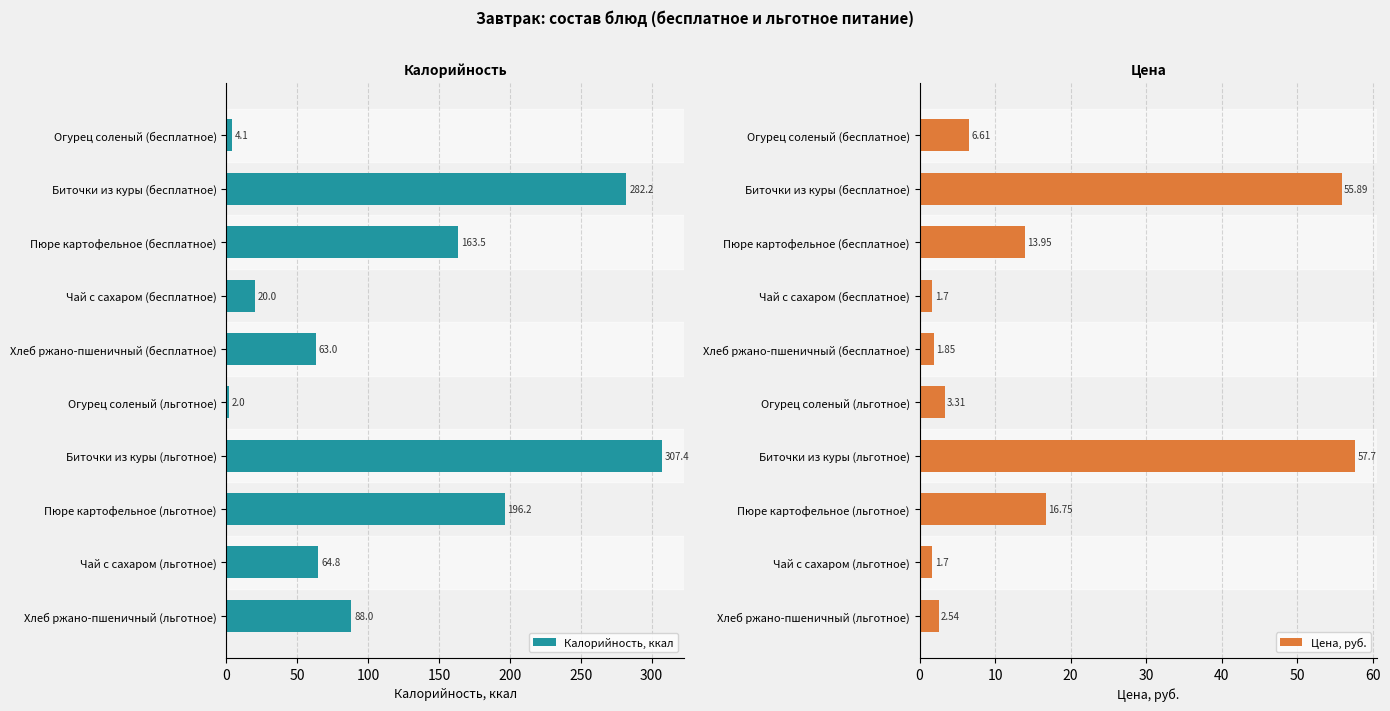

Which category has the highest value in the Цена, руб. series?

Биточки из куры (льготное)